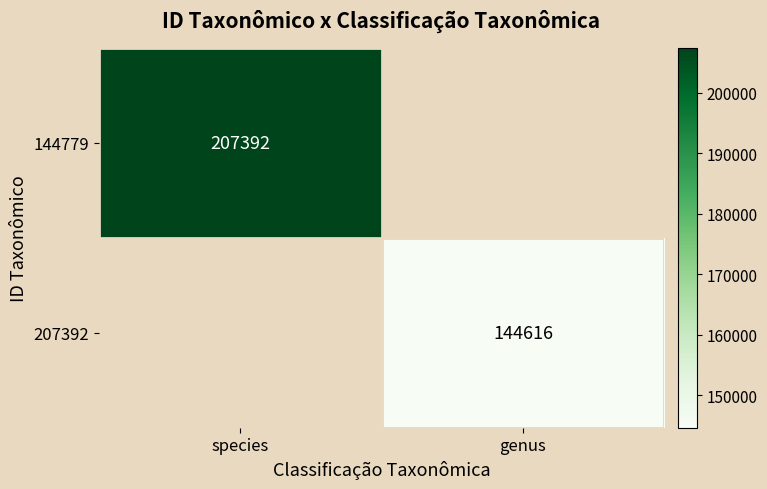

True or false: 144779 has a value of 207392 at species.

True